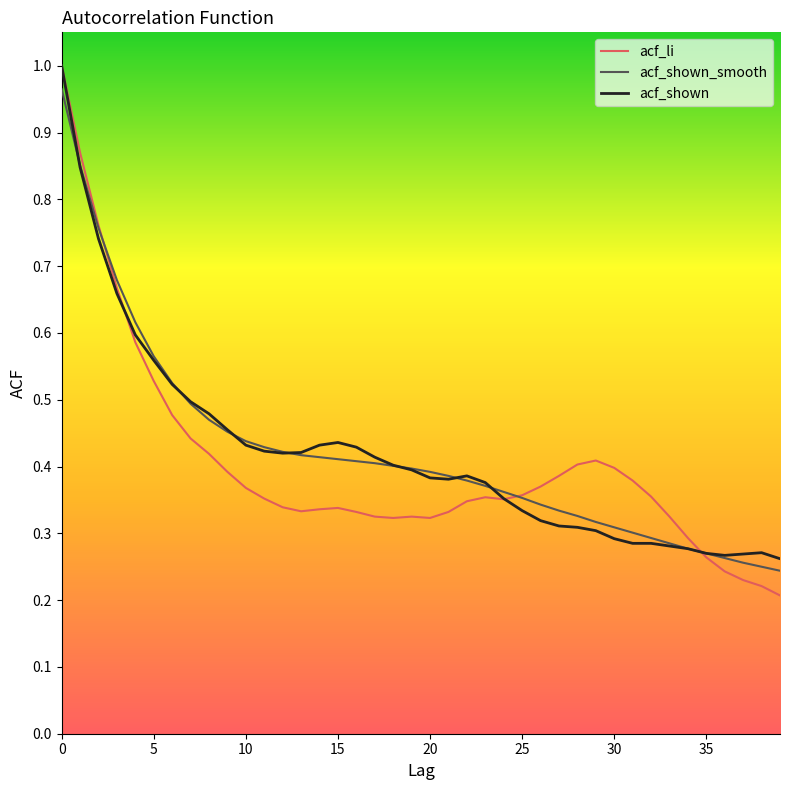

Is this an area chart (filled region under the line)?

No